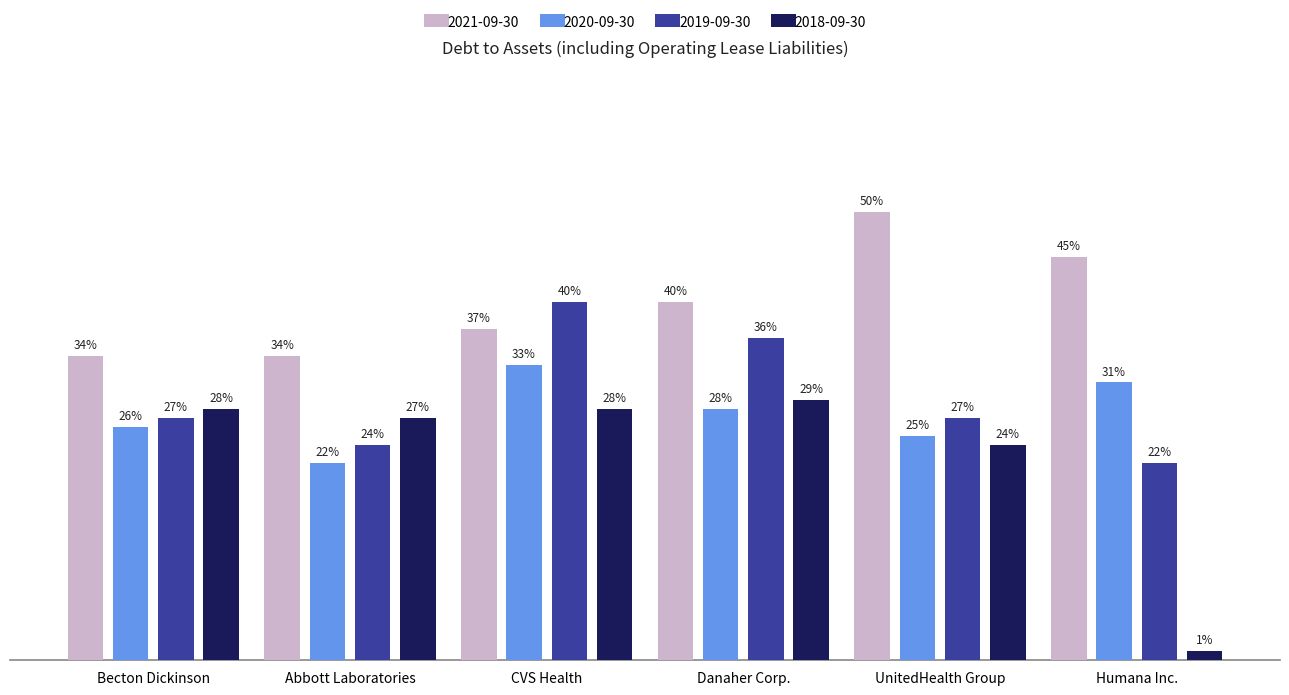

Does the chart contain any negative values?

No